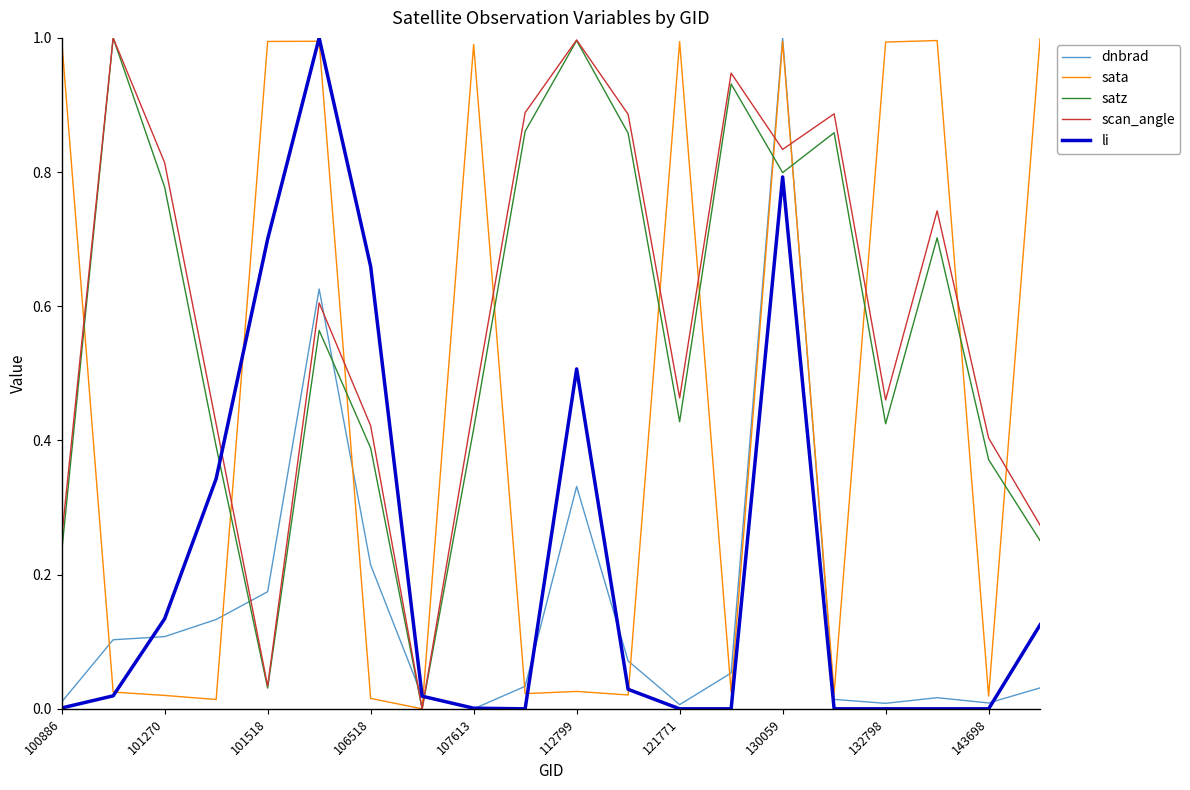

What is the greatest value displayed?

1.0